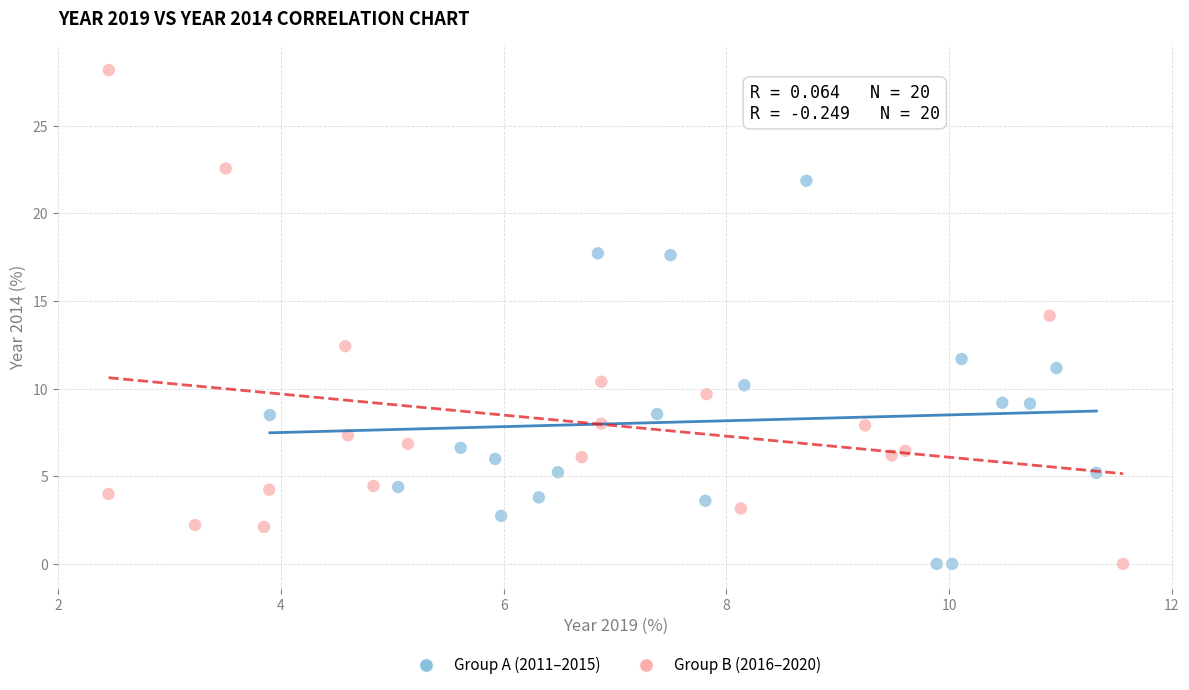

Which series contains the highest Y value?

Group B (2016–2020)